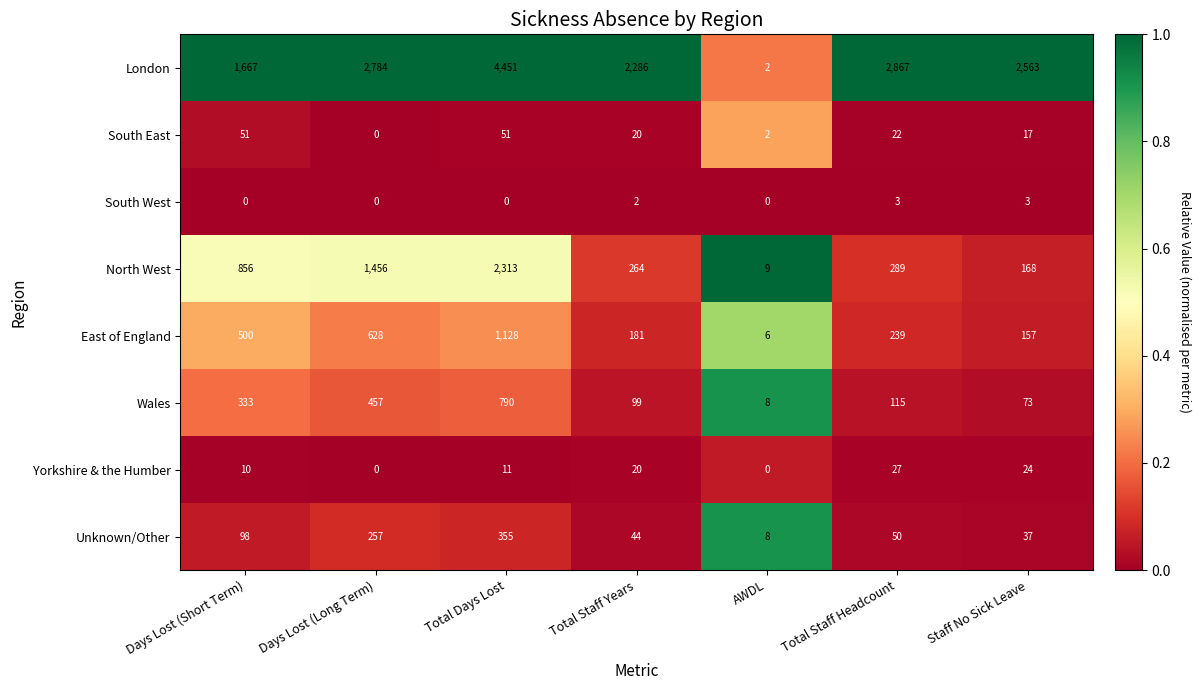

Rank the series by their maximum value, from highest to lowest.

London, North West, East of England, Wales, Unknown/Other, South East, Yorkshire & the Humber, South West